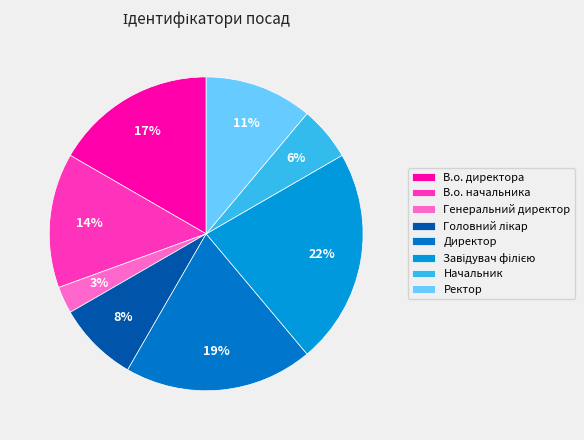

Is it true that В.о. директора is 27% of the pie?

False